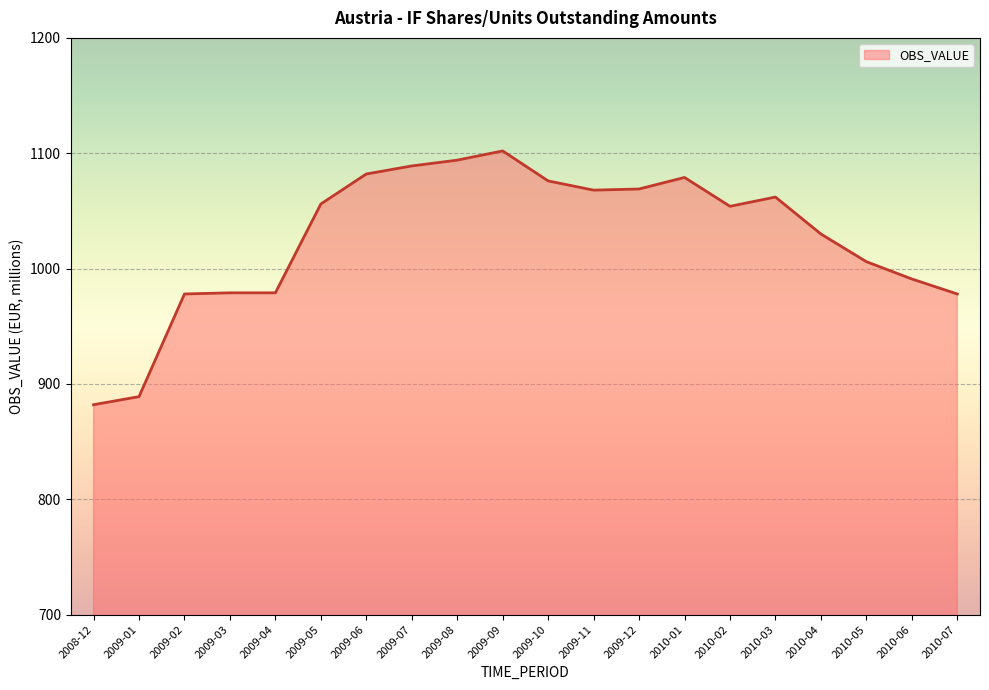

Between 2010-03 and 2009-04, which is larger?

2010-03